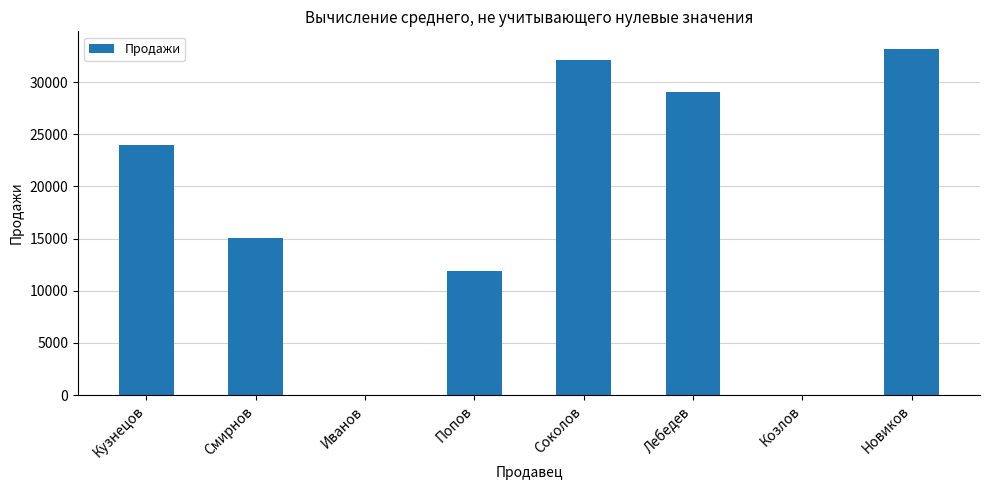

What is the average value?

18174